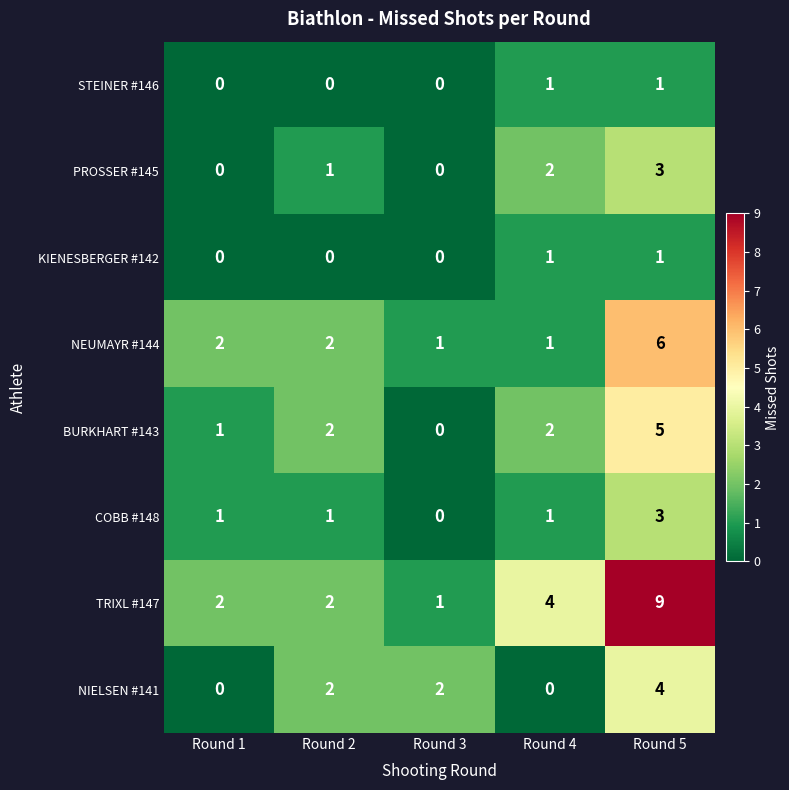

How many values in NIELSEN #141 are above zero?

3